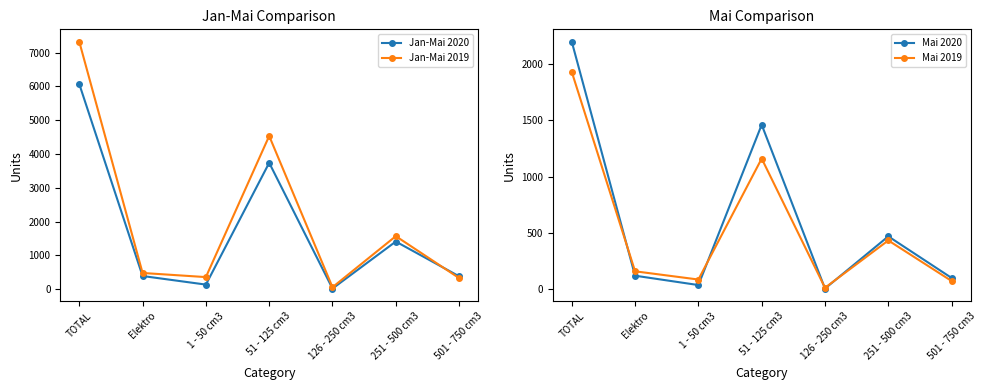

What is the difference between the maximum and minimum values in the Jan-Mai 2020 series?

6051